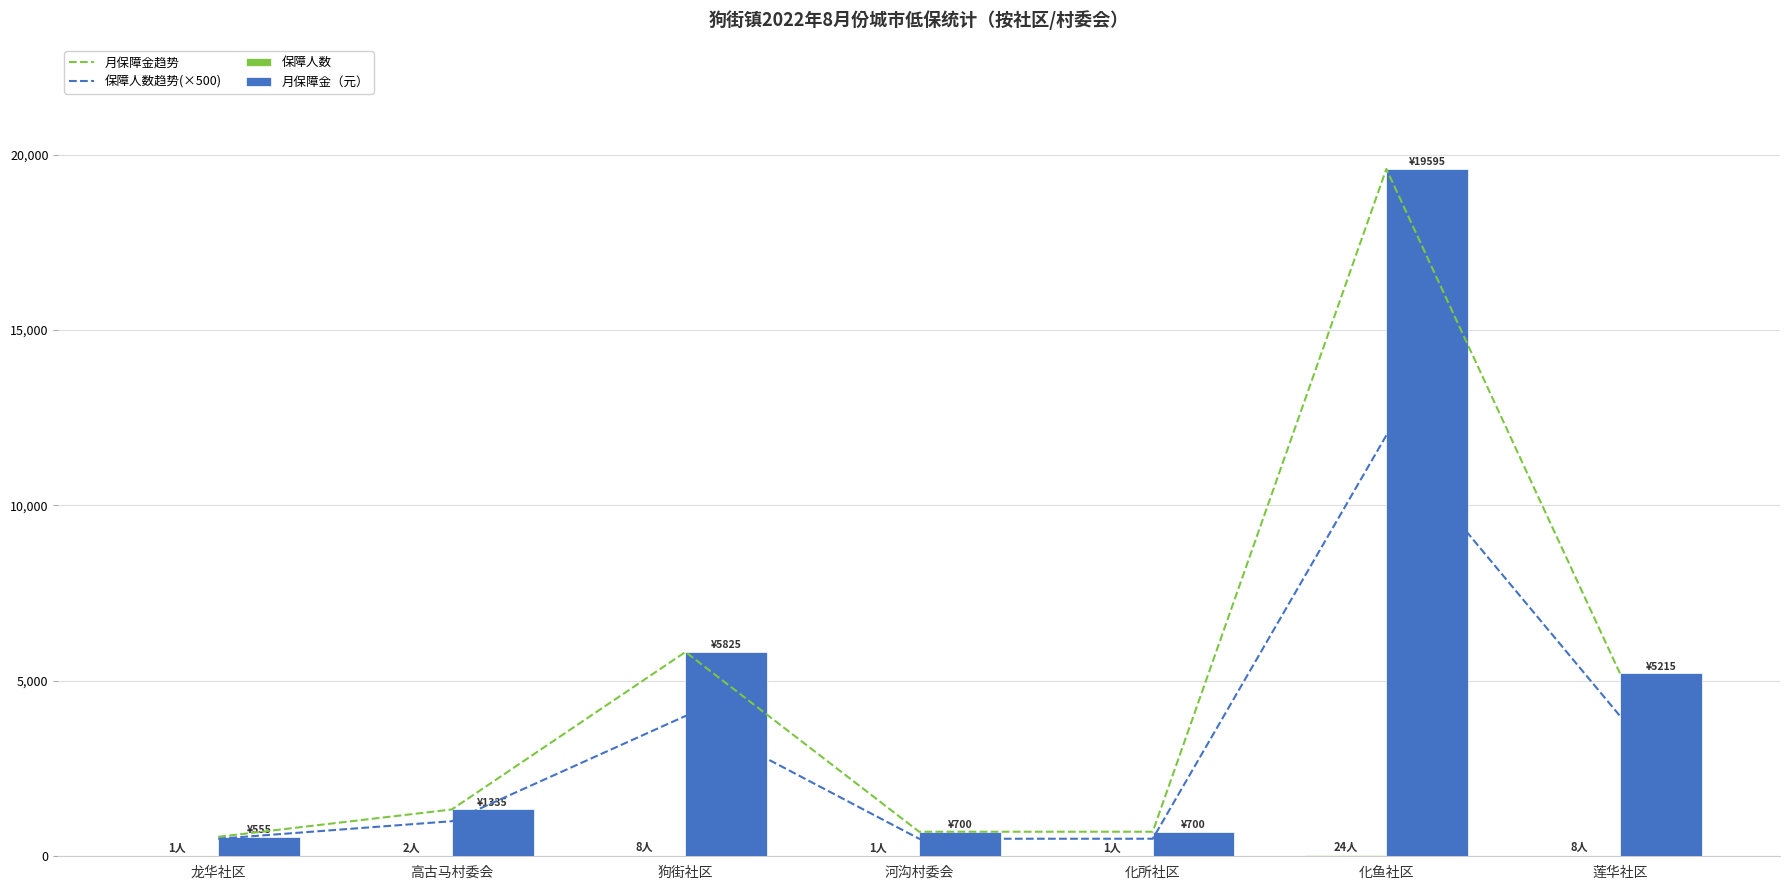

What is the maximum value for 月保障金趋势?

19595